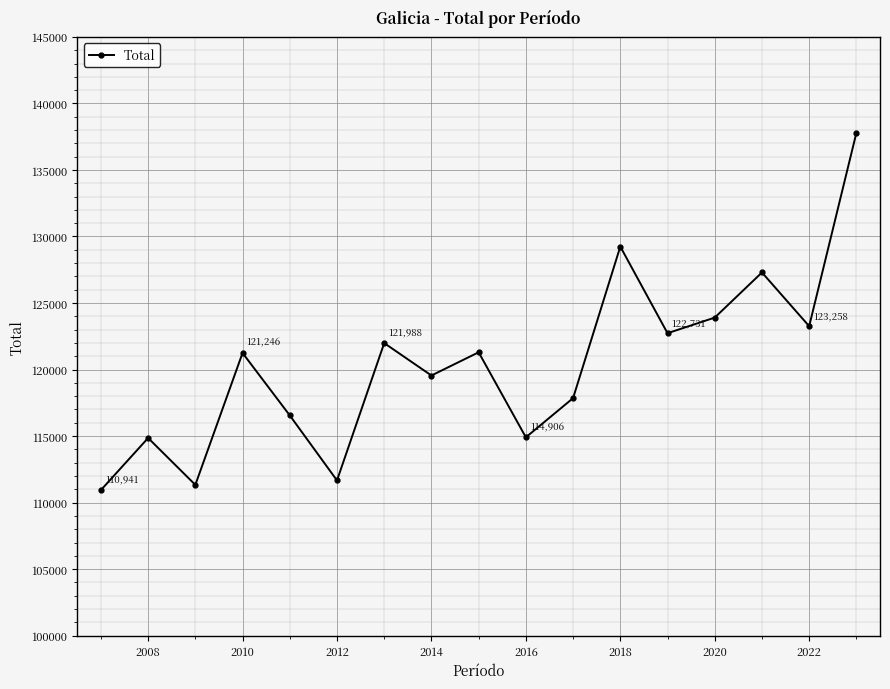

What is the sum of all values?

2046412